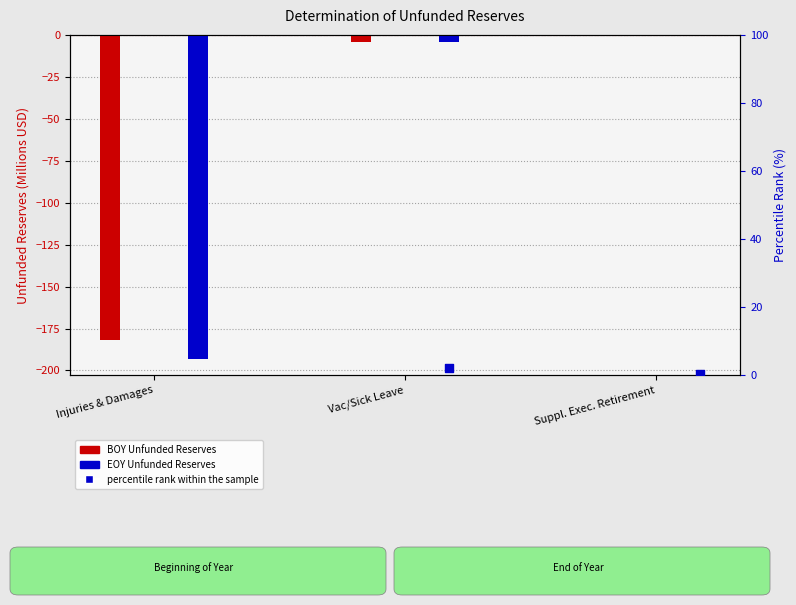

Which series contains the highest Y value?

percentile rank within the sample